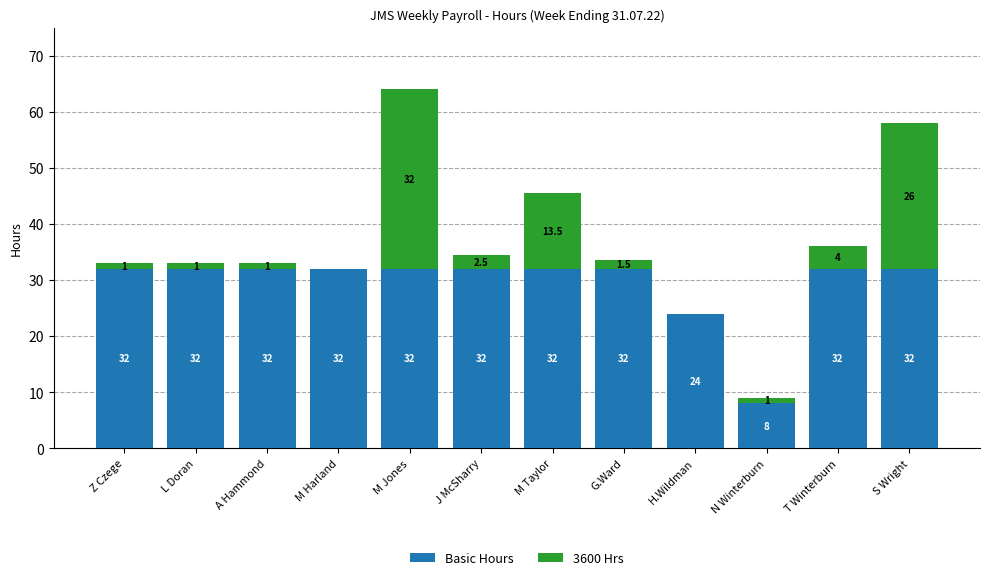

What is the approximate value of Basic Hours at M Jones?

32.0